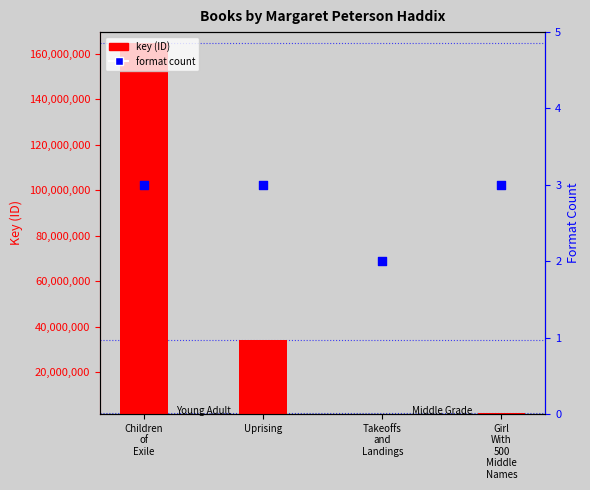

Which series reaches the maximum Y coordinate?

key (ID)